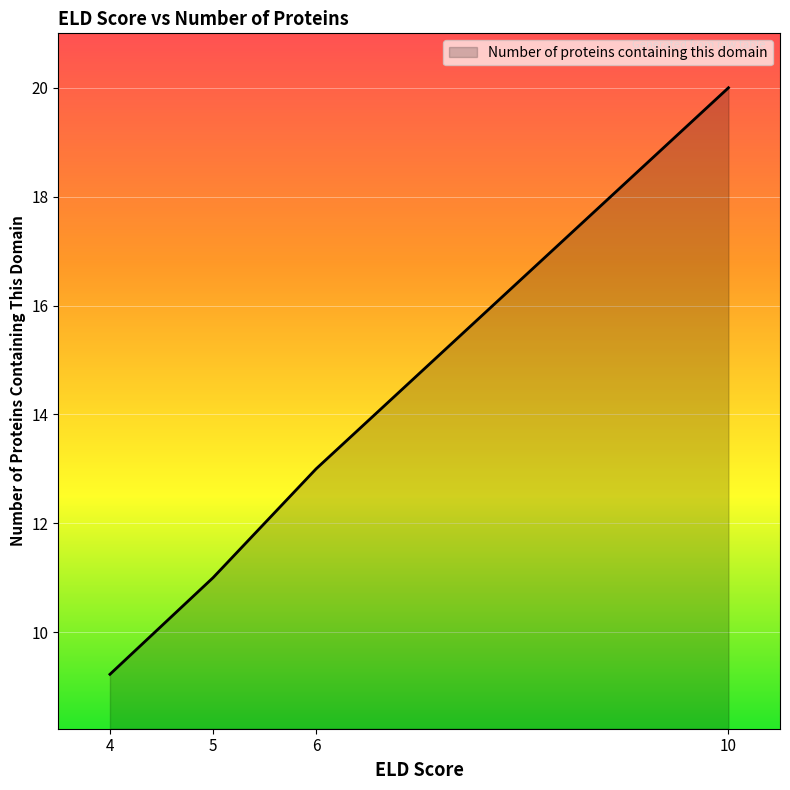

Between 4 and 10, which is larger?

10